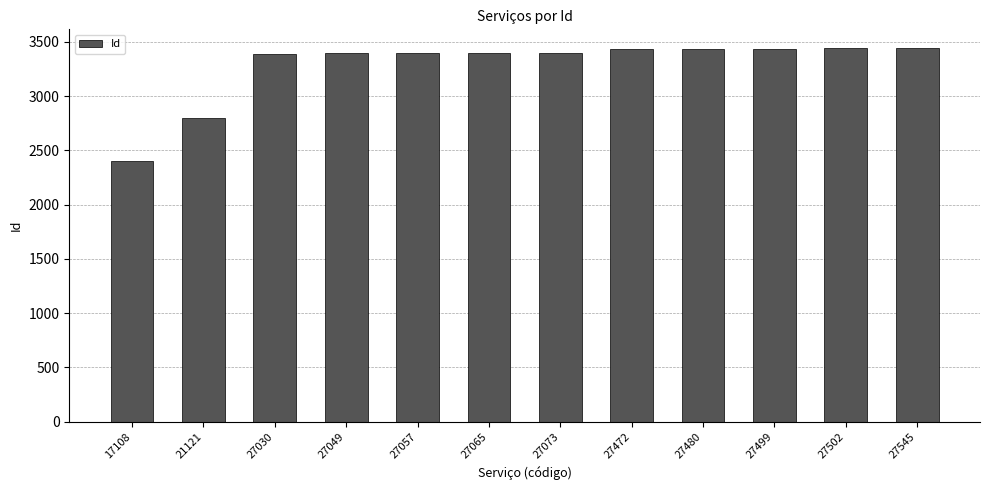

What is the smallest value displayed?

2398